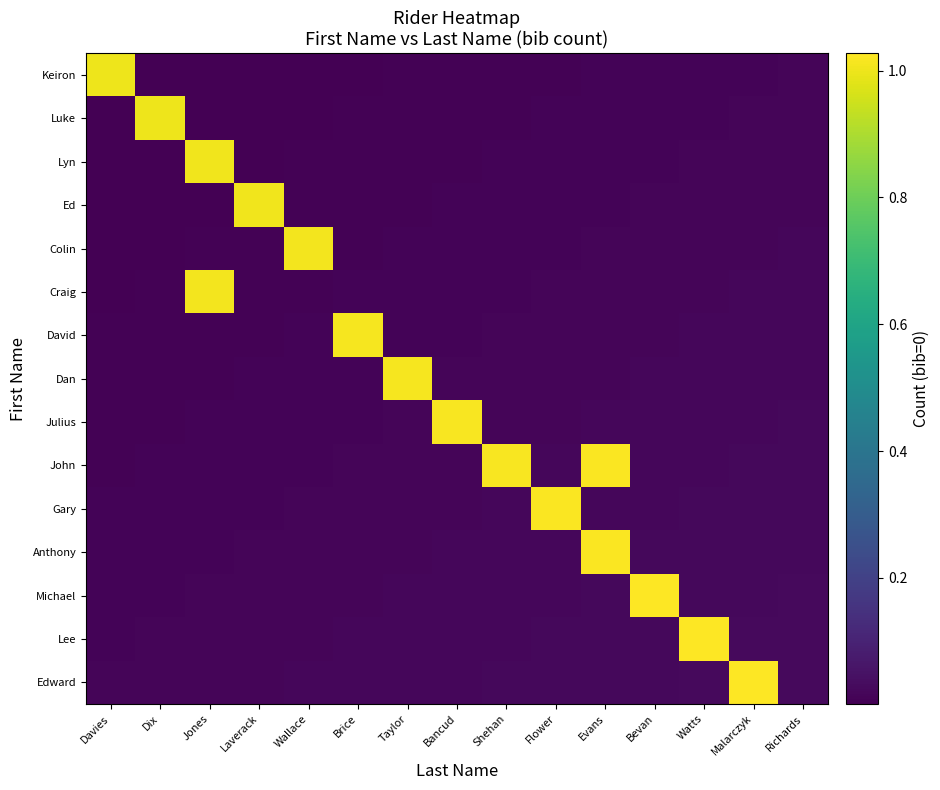

How many categories are shown in the chart?

15